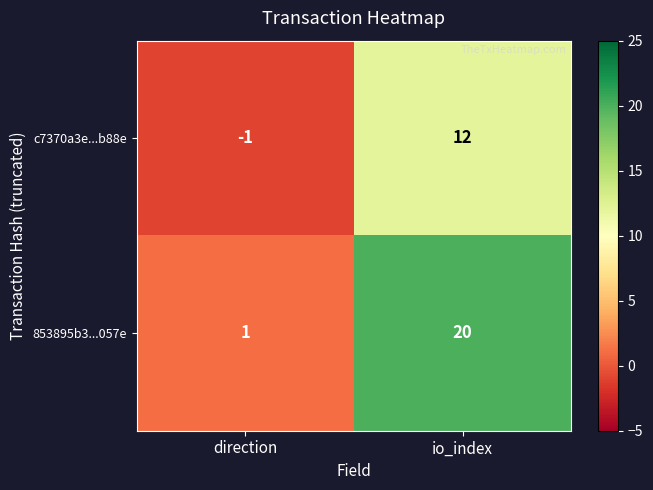

Count the number of categories in the chart.

2